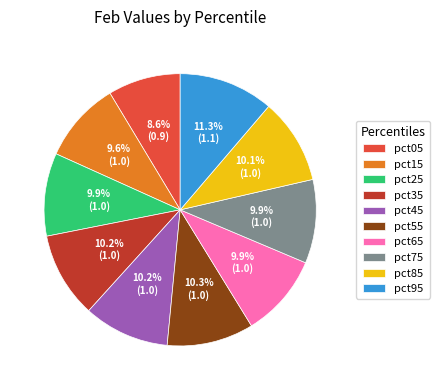

To the nearest percent, what is the difference between the largest and smallest slice percentages?

3%